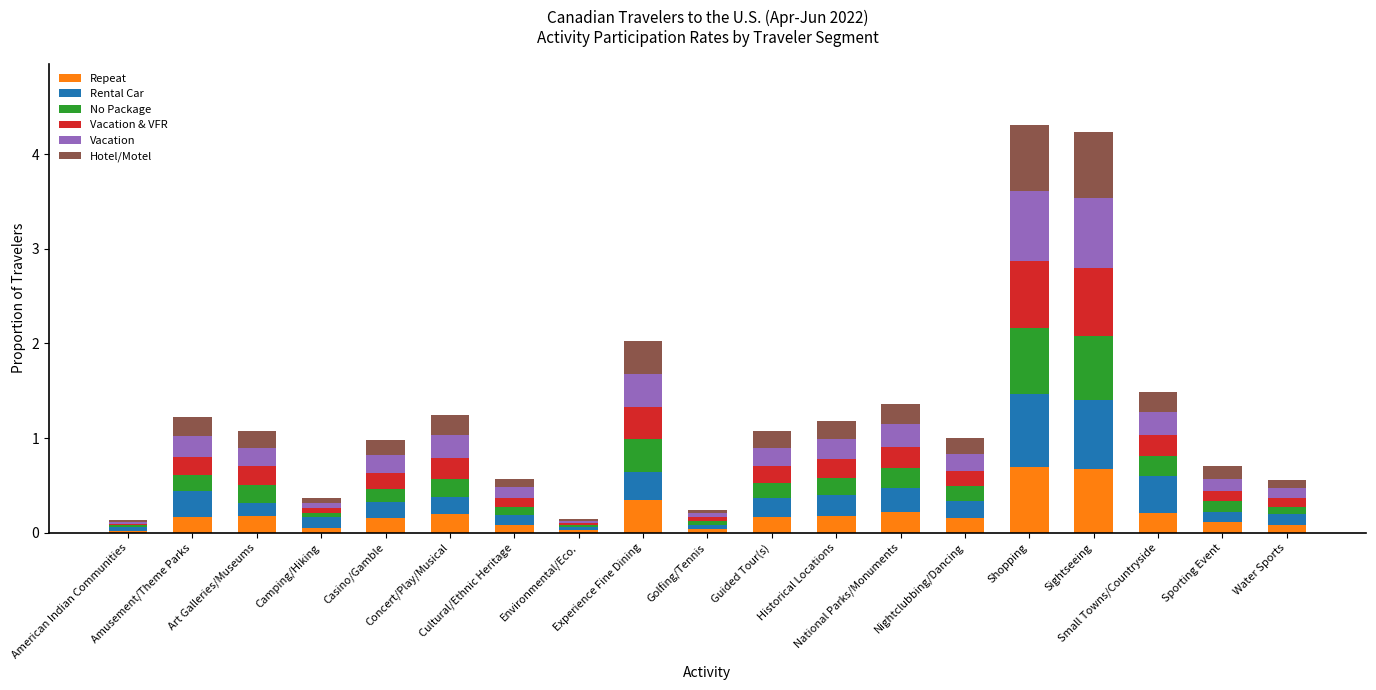

What is the highest value of the Repeat series?

0.7